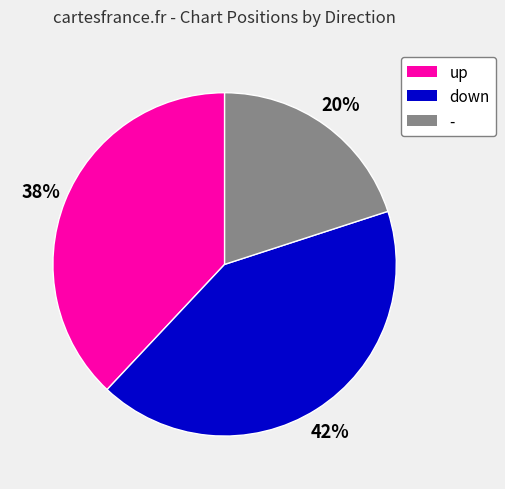

To the nearest percent, what is the combined percentage of down and -?

62%